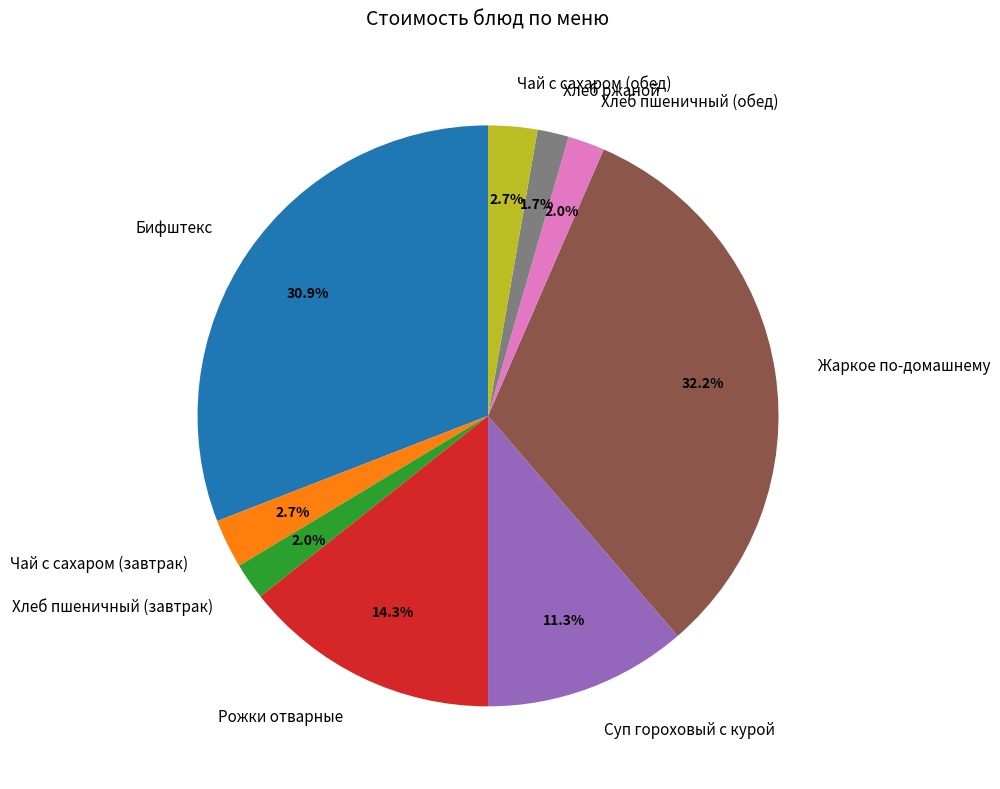

How many slices are in this pie chart?

9